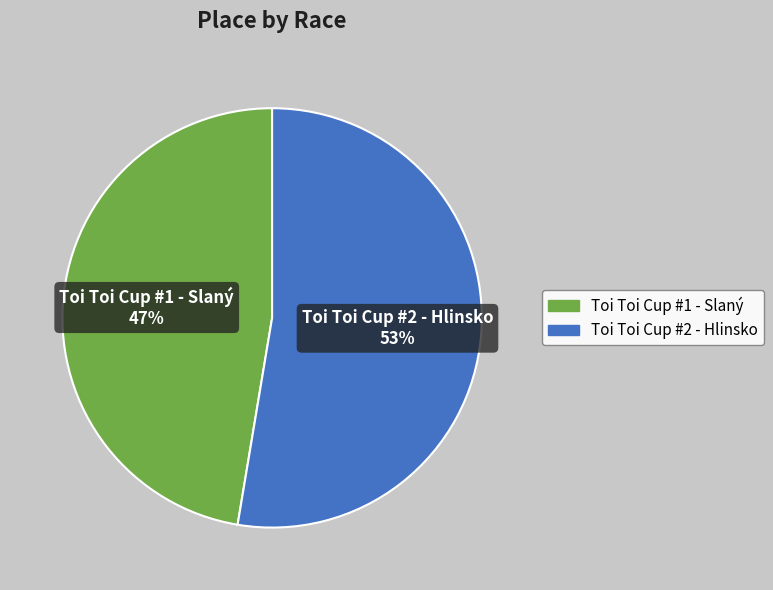

True or false: Toi Toi Cup #1 - Slaný accounts for 62% of the total.

False